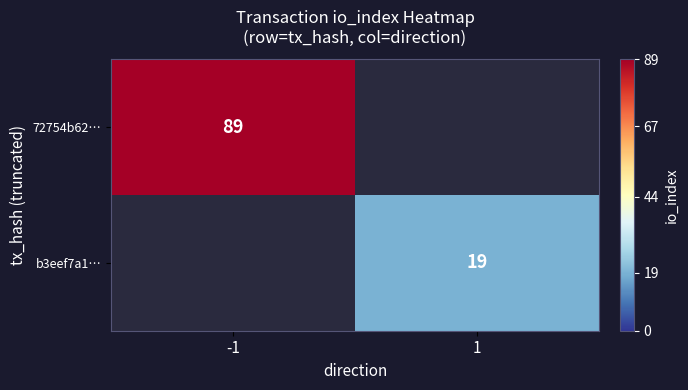

How many data points does each series have?

2